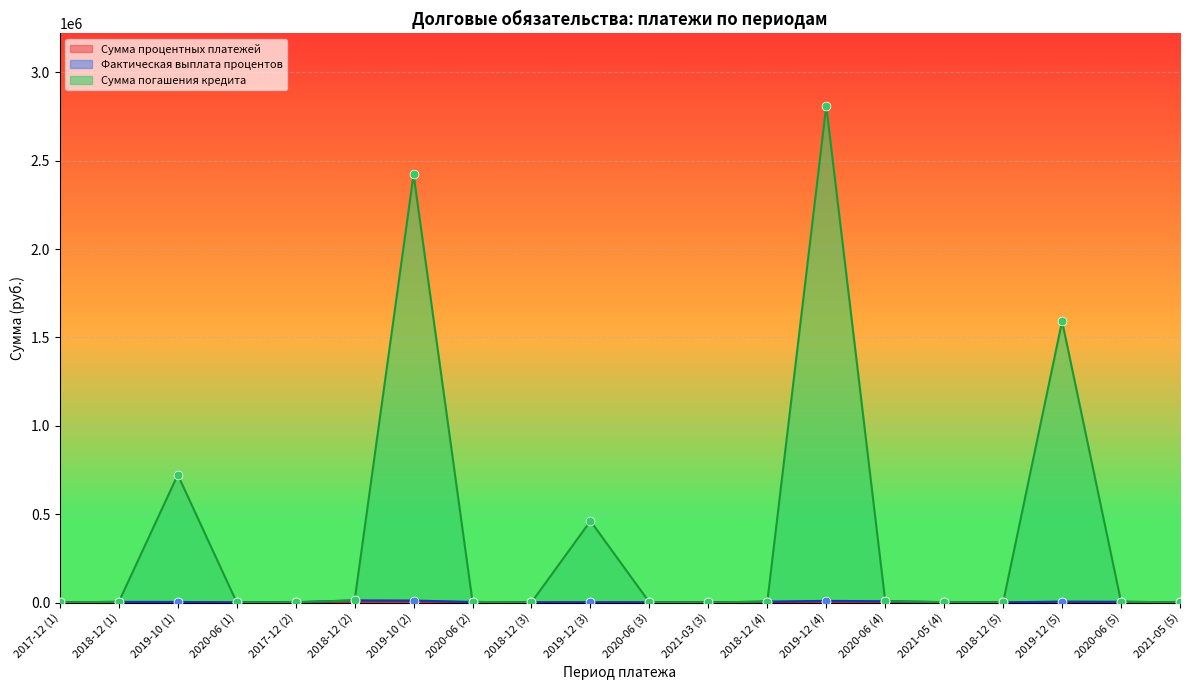

What are all the series names shown in the legend?

Сумма процентных платежей, Фактическая выплата процентов, Сумма погашения кредита